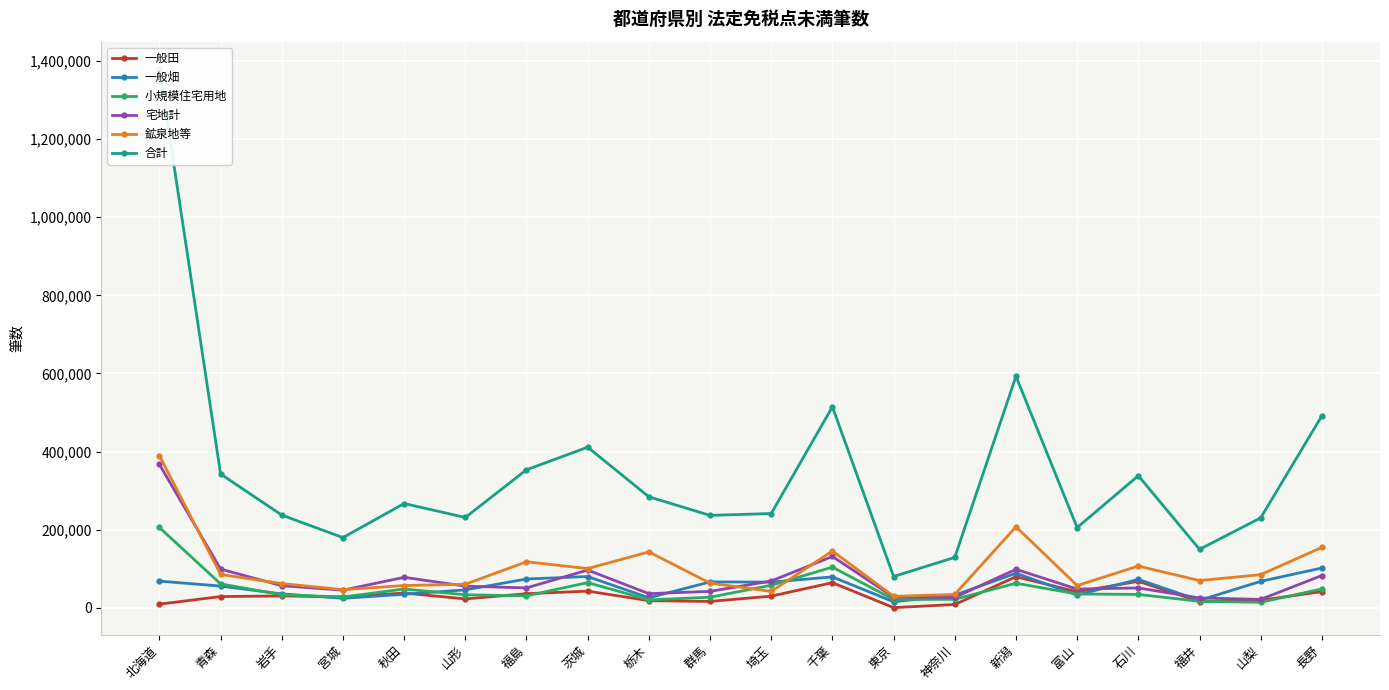

Does the chart display data point markers on the line(s)?

Yes